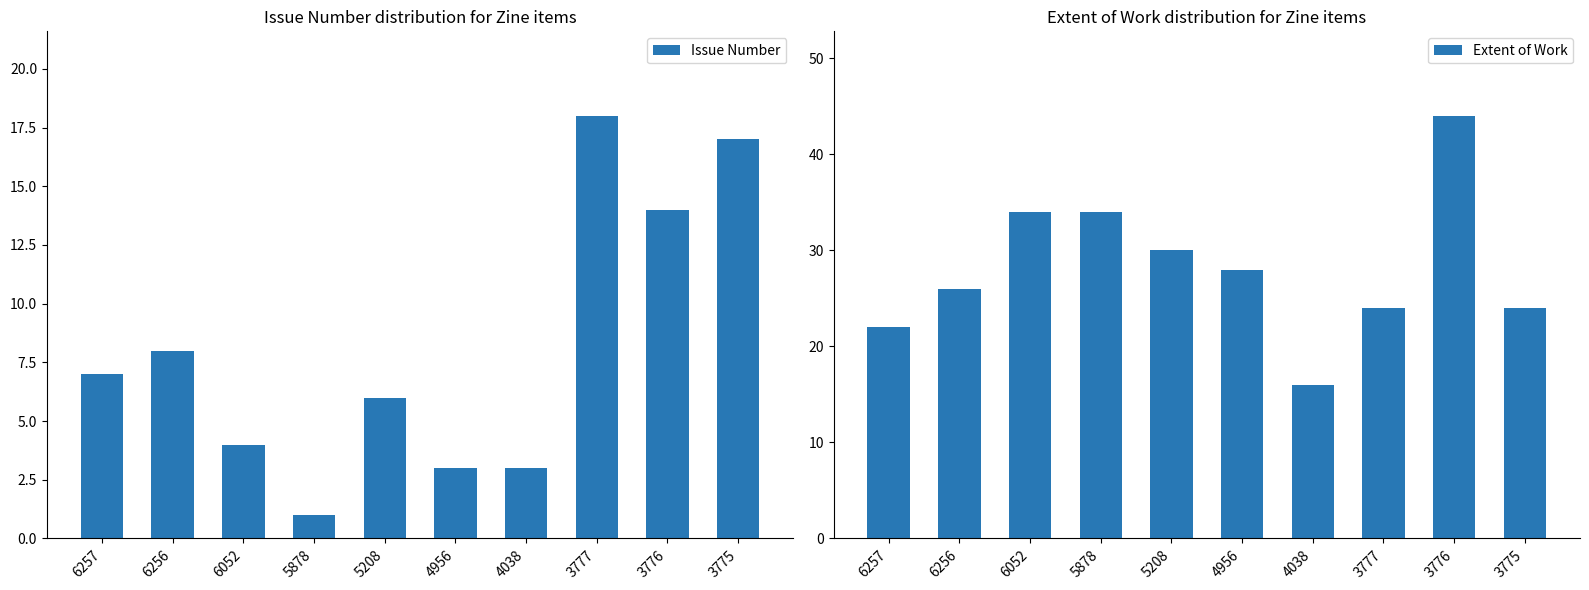

Which series changed the most between 6257 and 3777?

Issue Number